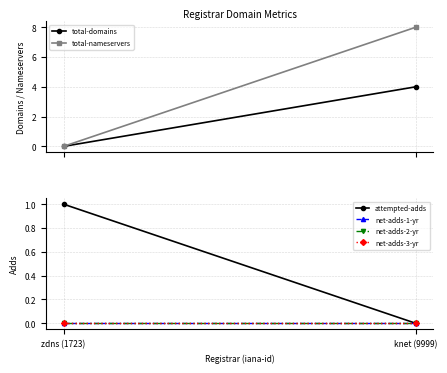

Is this an area chart (filled region under the line)?

No